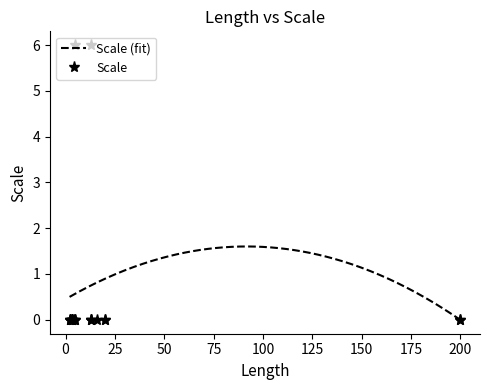

The value at 2 is 0. True or false?

True